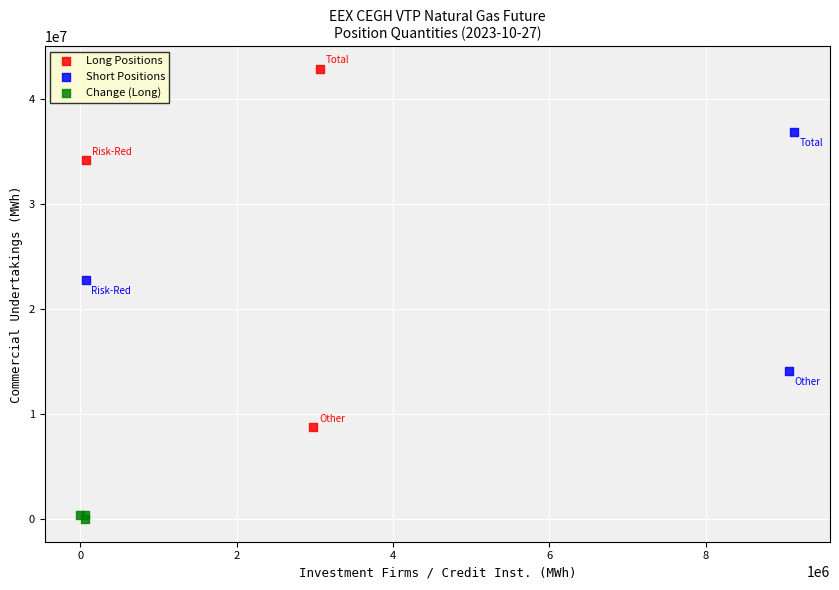

Which series contains the highest Y value?

Long Positions